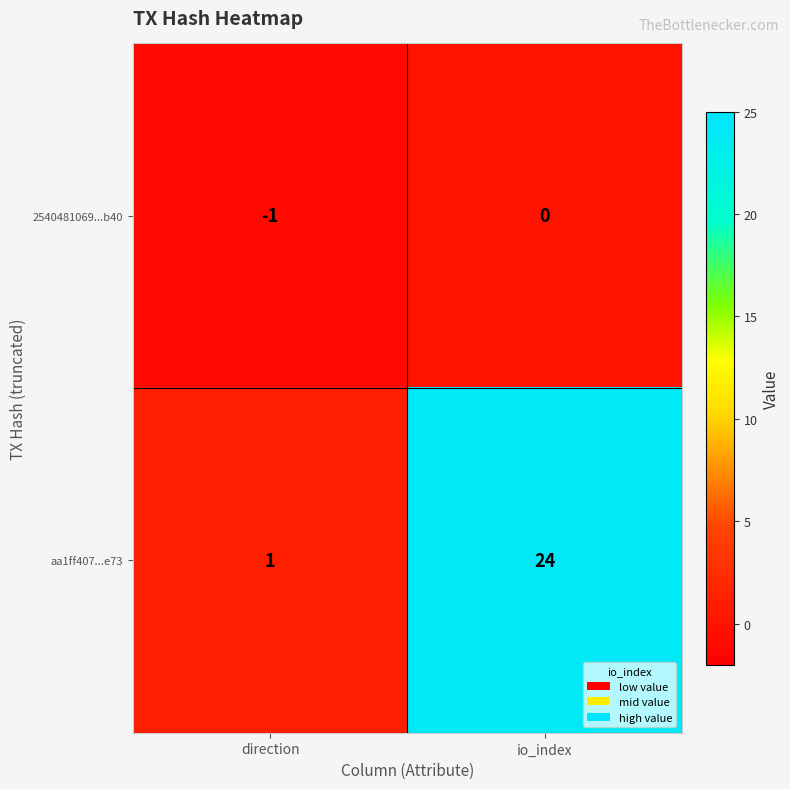

Which series has the largest total across all categories?

aa1ff407...e73